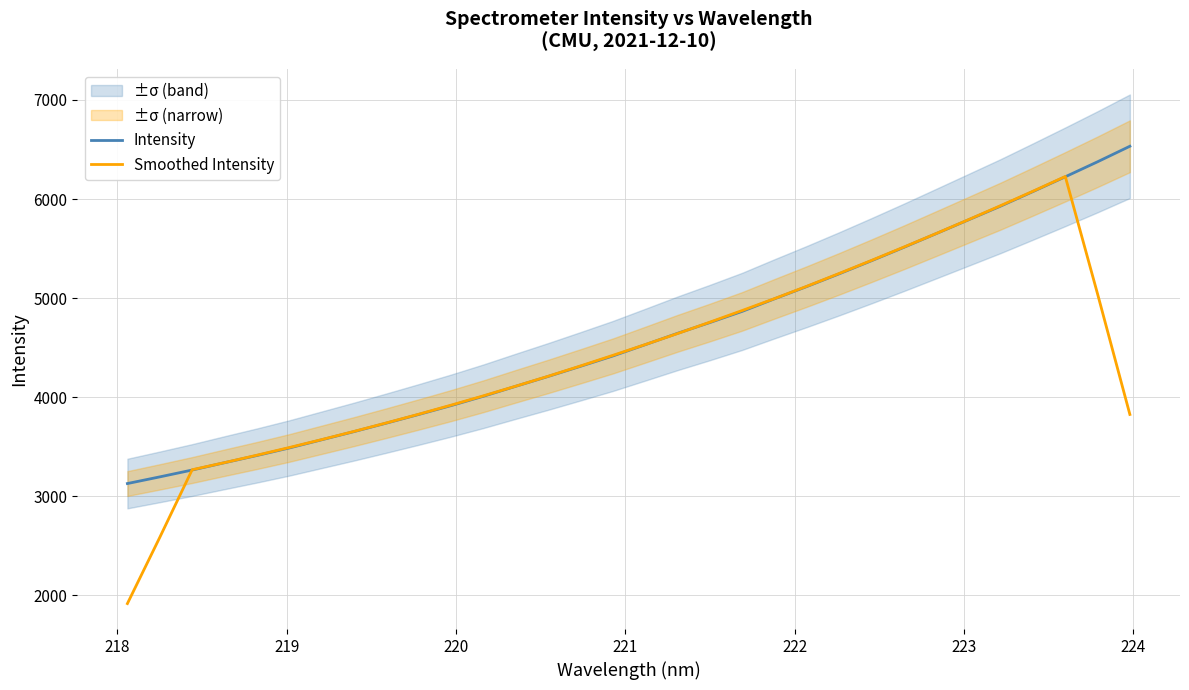

What is the minimum value for Smoothed Intensity?

1918.4